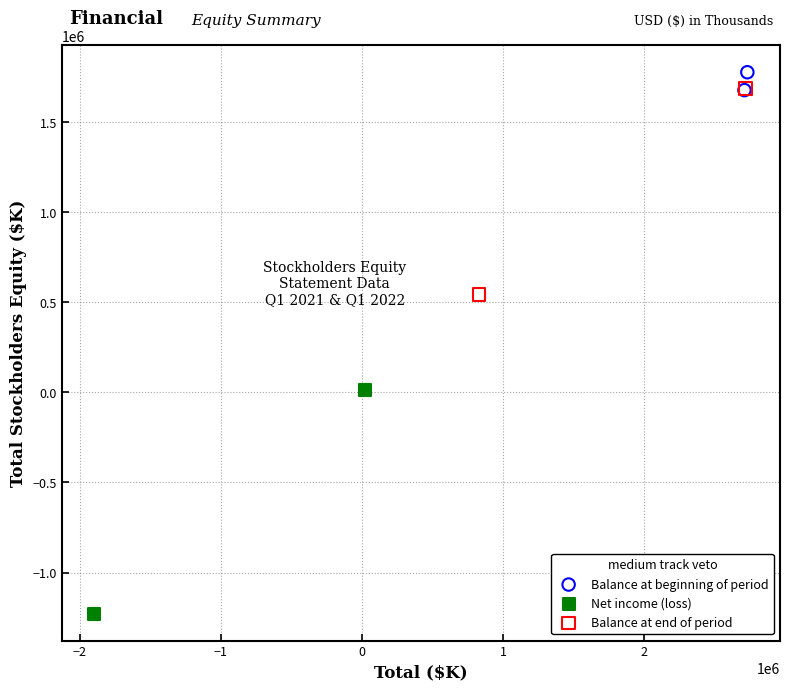

What are all the series names shown in the legend?

Balance at beginning of period, Net income (loss), Balance at end of period